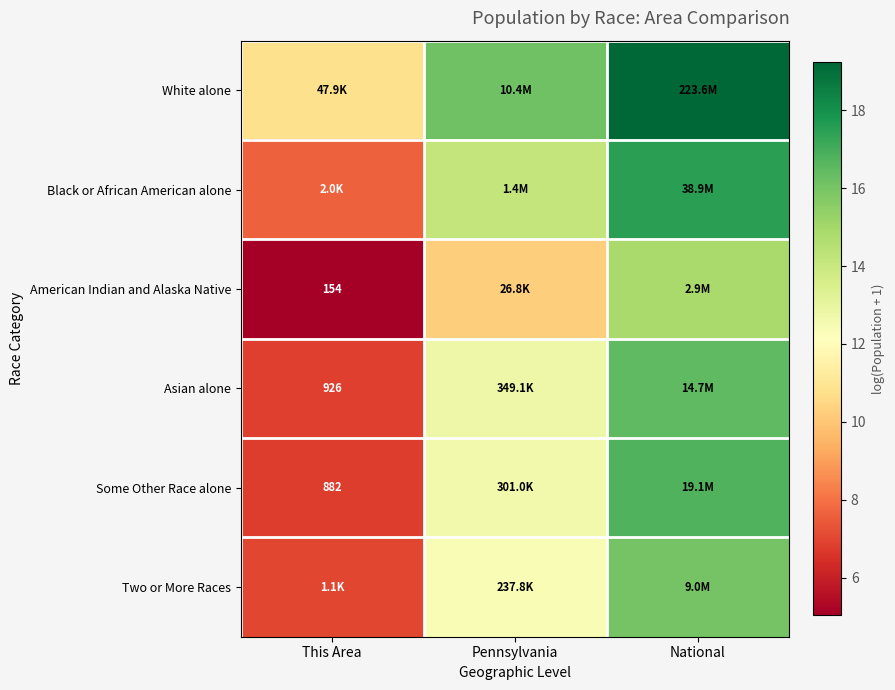

Rank the series by their maximum value, from lowest to highest.

American Indian and Alaska Native, Two or More Races, Asian alone, Some Other Race alone, Black or African American alone, White alone